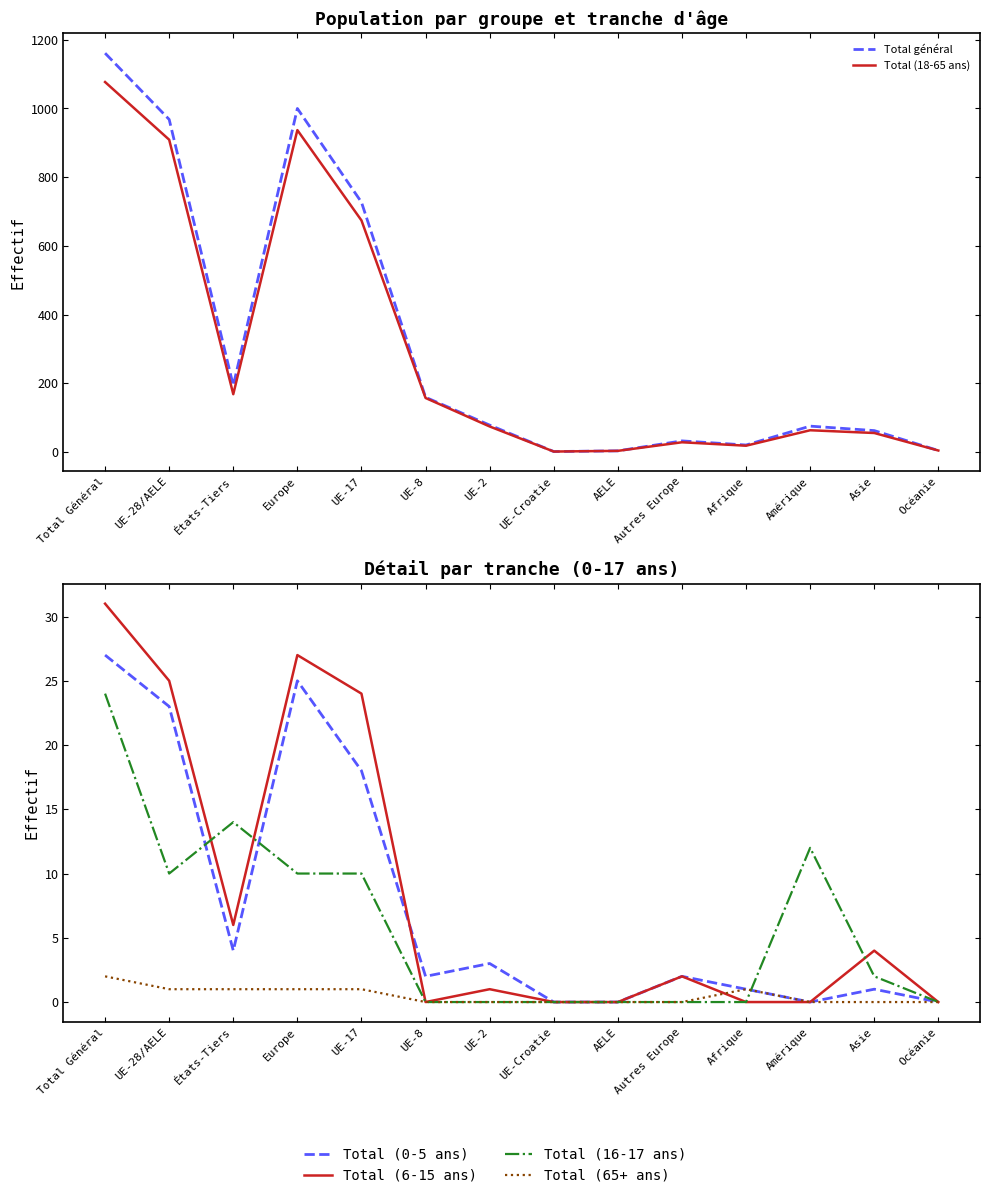

Where is the first local minimum for Total (0-5 ans)?

États-Tiers